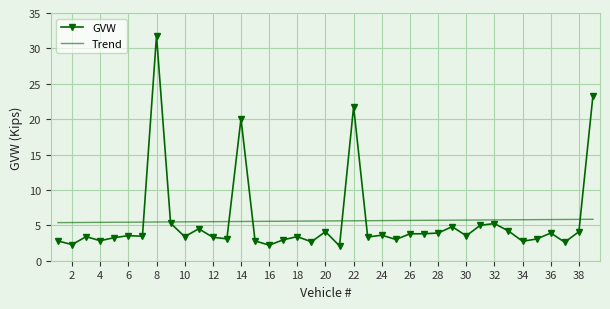

Rank the categories by value from highest to lowest.

8, 39, 22, 14, 9, 32, 31, 29, 11, 33, 20, 38, 28, 36, 27, 26, 24, 6, 30, 7, 18, 3, 10, 23, 12, 5, 13, 35, 25, 17, 4, 15, 1, 34, 19, 37, 2, 16, 21